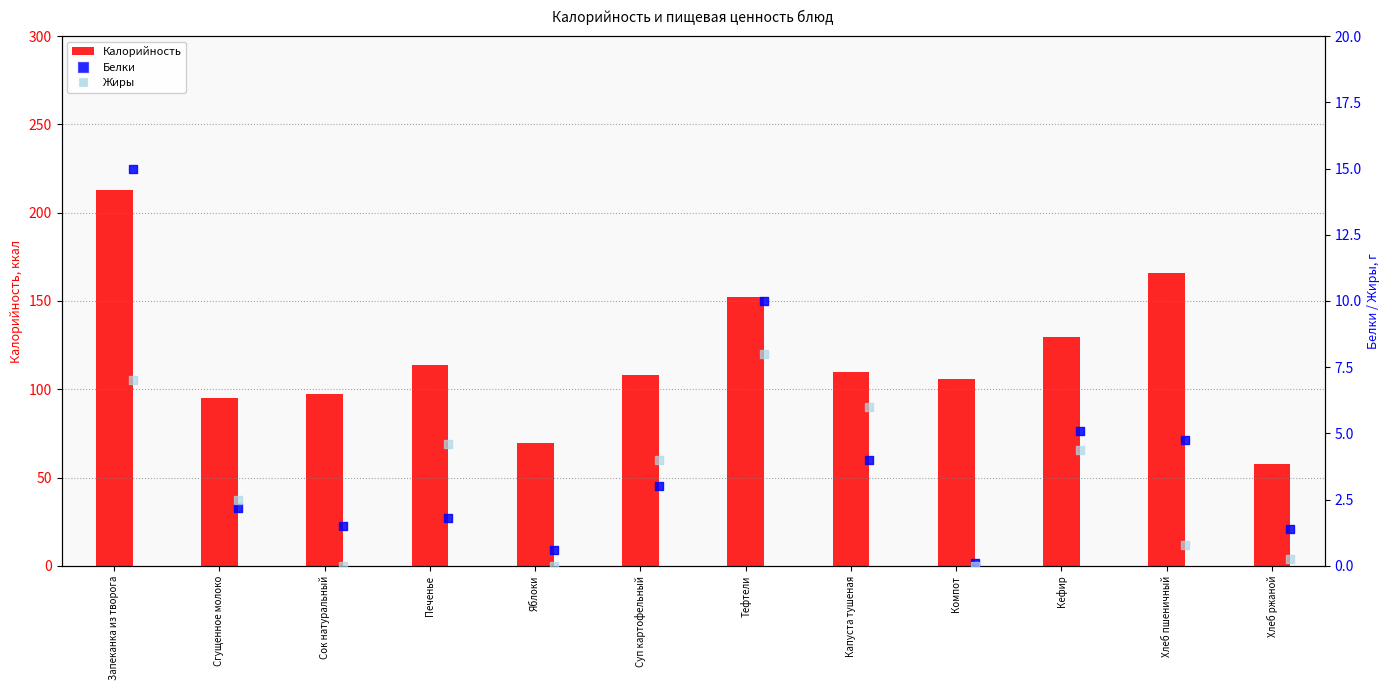

Is the value of Калорийность at Капуста тушеная greater than the value of Жиры at Сгущенное молоко?

Yes